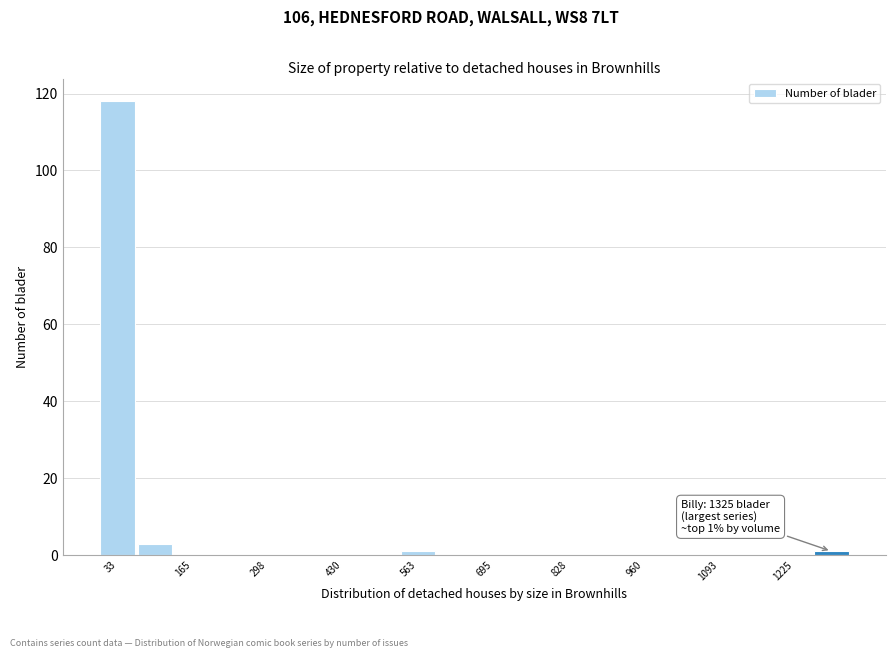

Around what value on the x-axis is the tallest bar? Give the approximate position of its centre, as read against the axis.

40